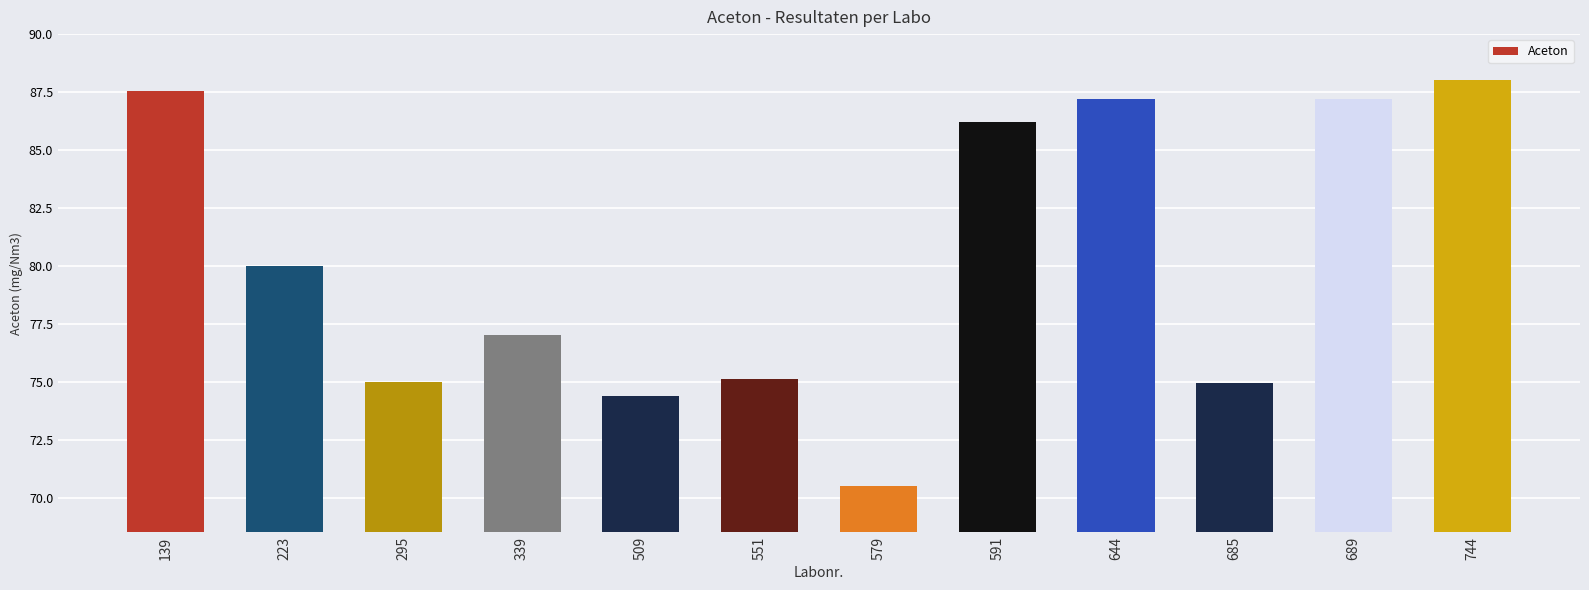

At which category does the chart reach its peak across all series?

744